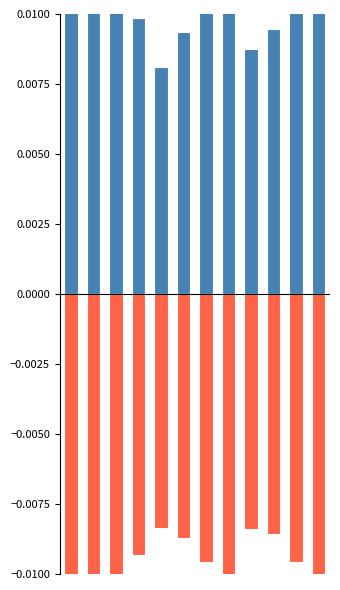

Which has a higher value, 6 or 10?

10